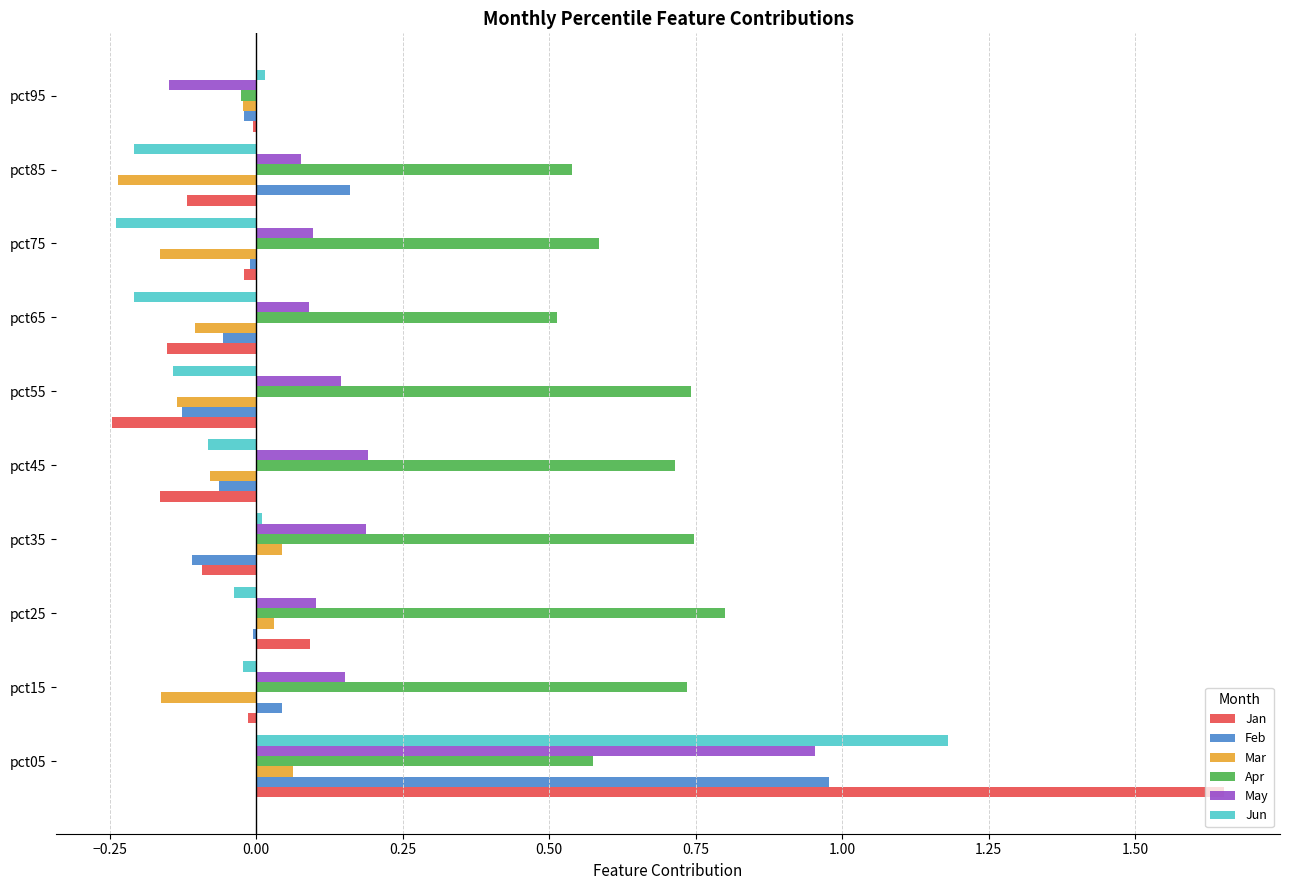

At which category does the chart reach its peak across all series?

pct05